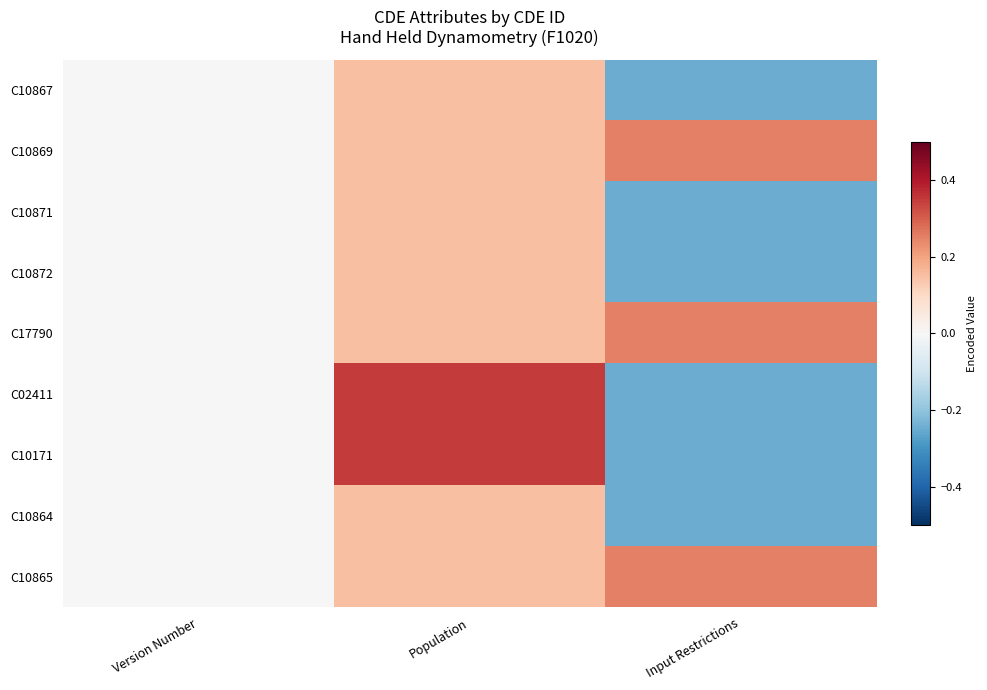

What is the minimum value shown in the chart?

-0.2